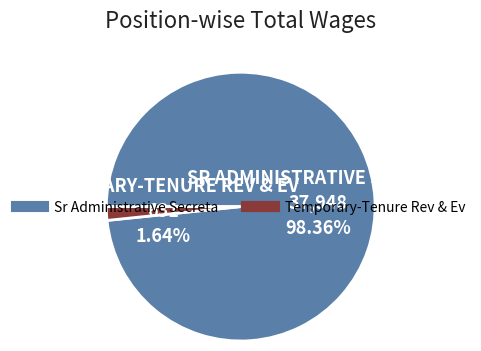

Which slice represents more than half of the pie?

Sr Administrative Secreta